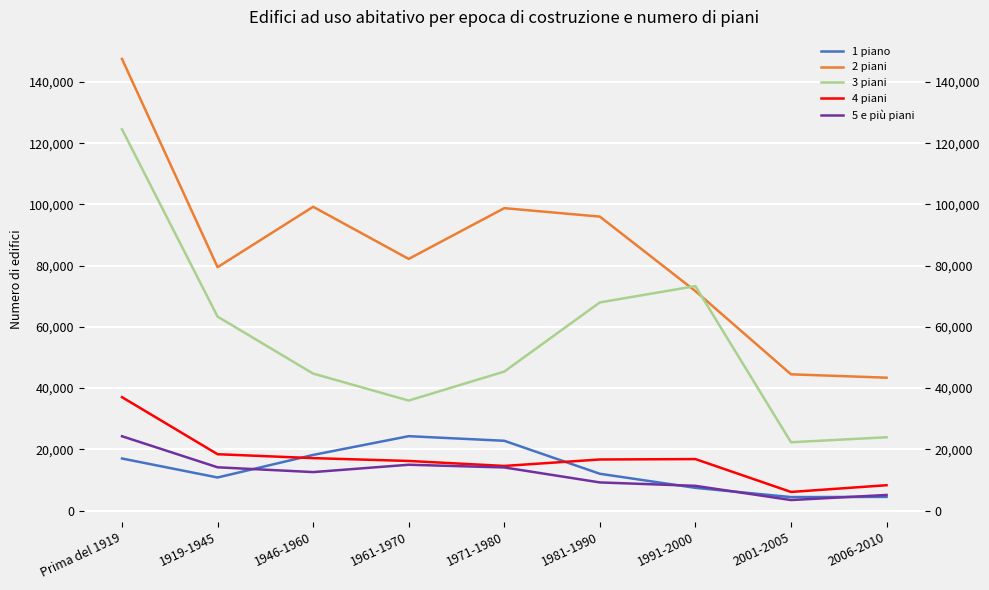

Is the value of 3 piani at 1971-1980 greater than the value of 4 piani at 1961-1970?

Yes